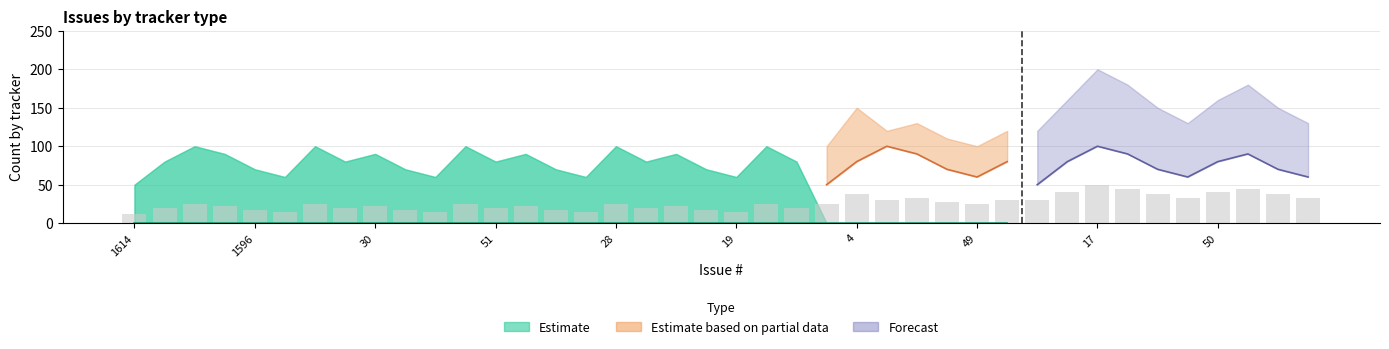

What is the total value across all series at 17?

300